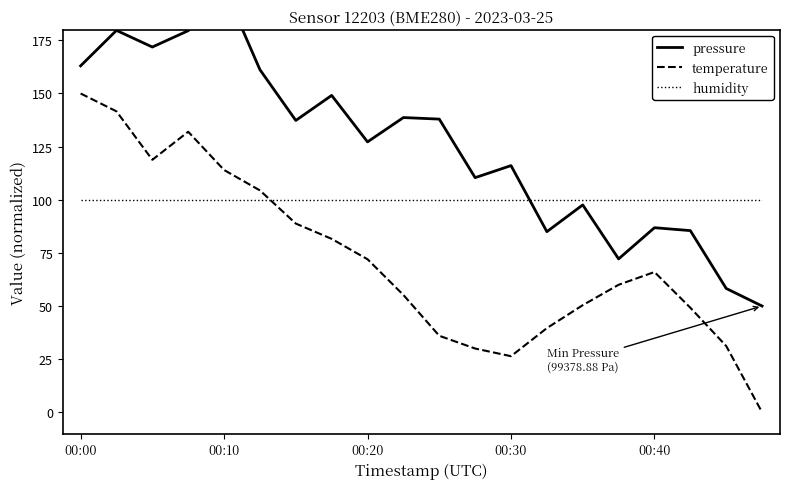

How many distinct data groups are displayed?

3